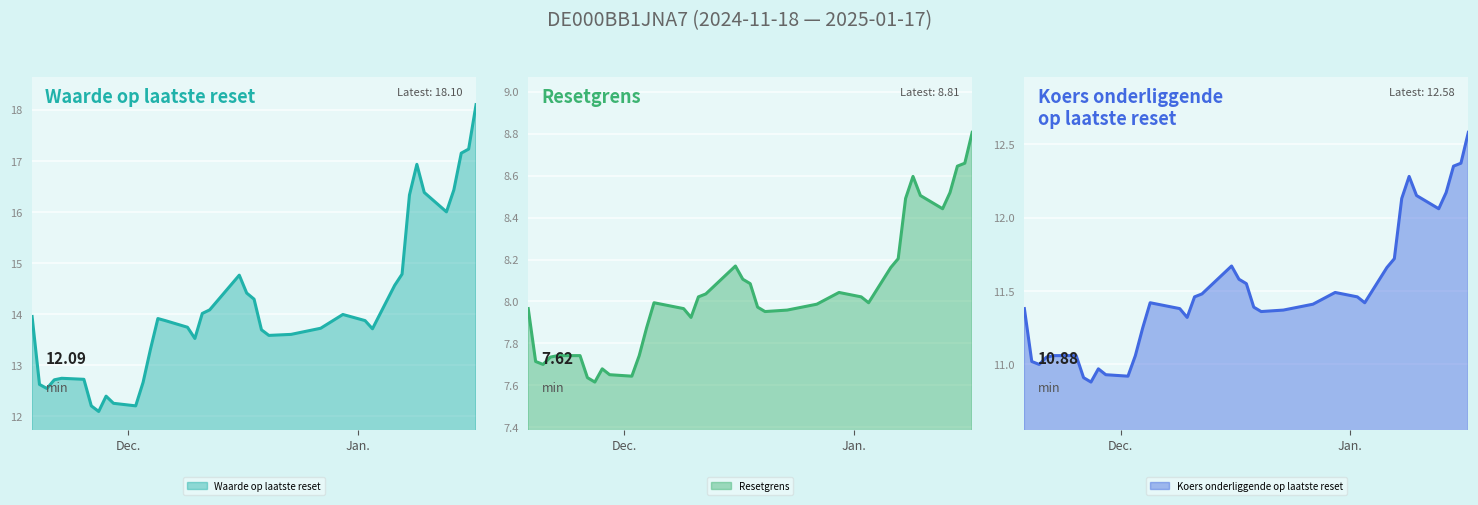

What value does the Koers onderliggende op laatste reset series have at 2024-12-03?

11.1